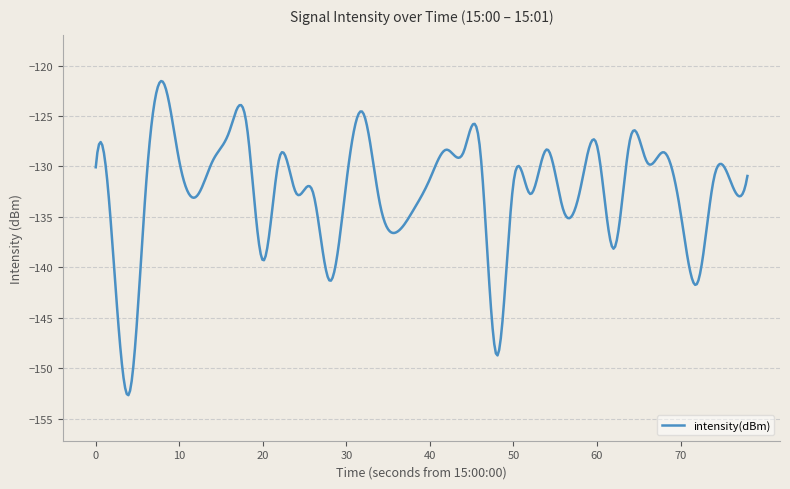

What is the smallest value displayed?

-152.7